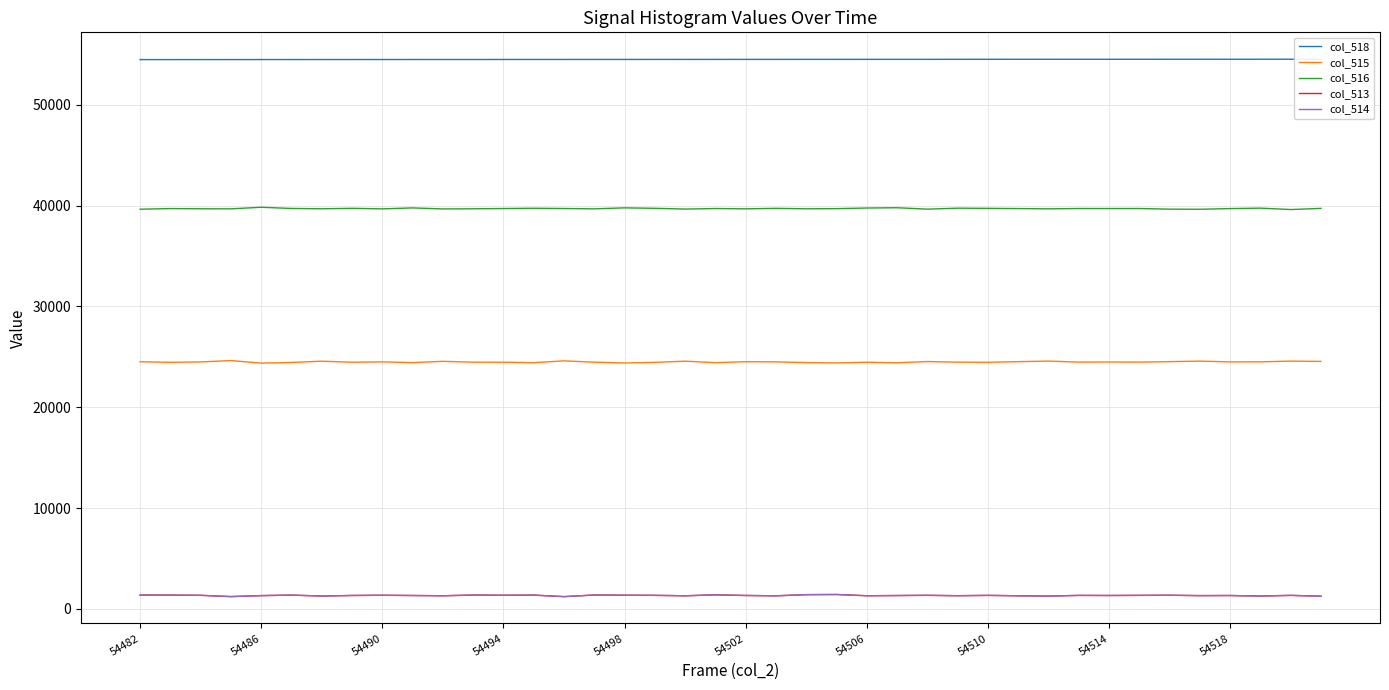

What is the approximate value of col_518 at 35?

54517